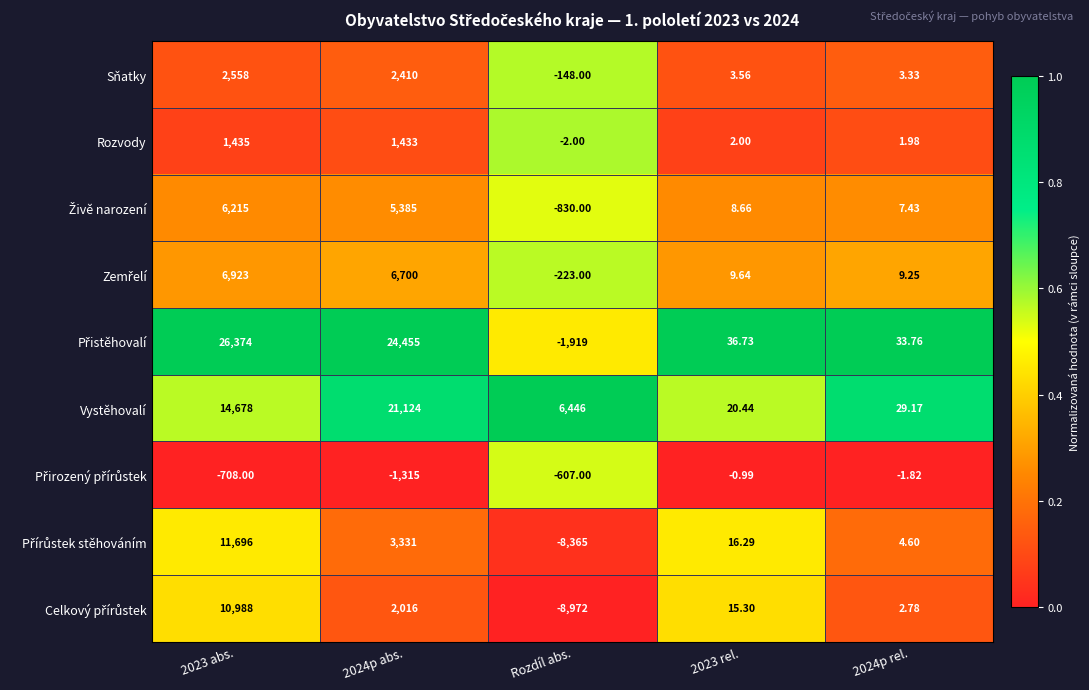

What is the difference between the highest and lowest values at 2024p rel.?

35.6